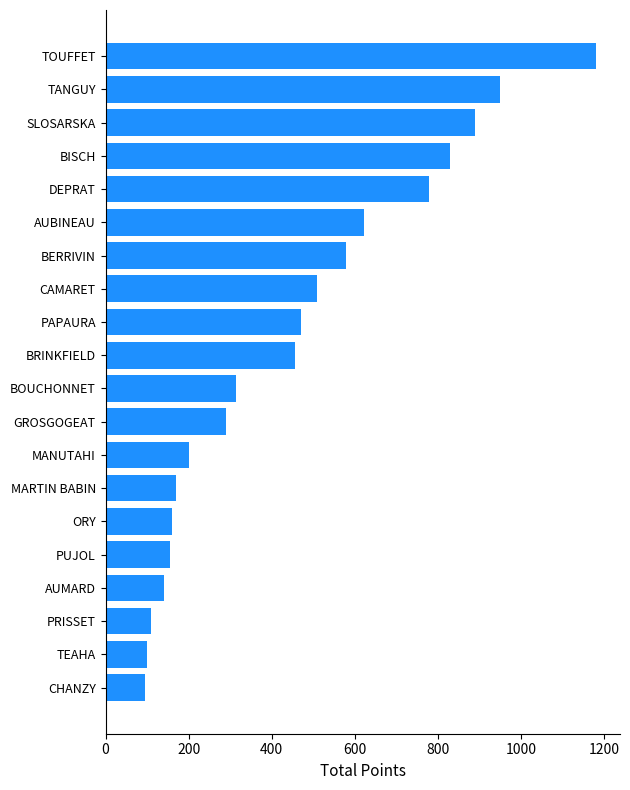

What is the sum of all values?

9003